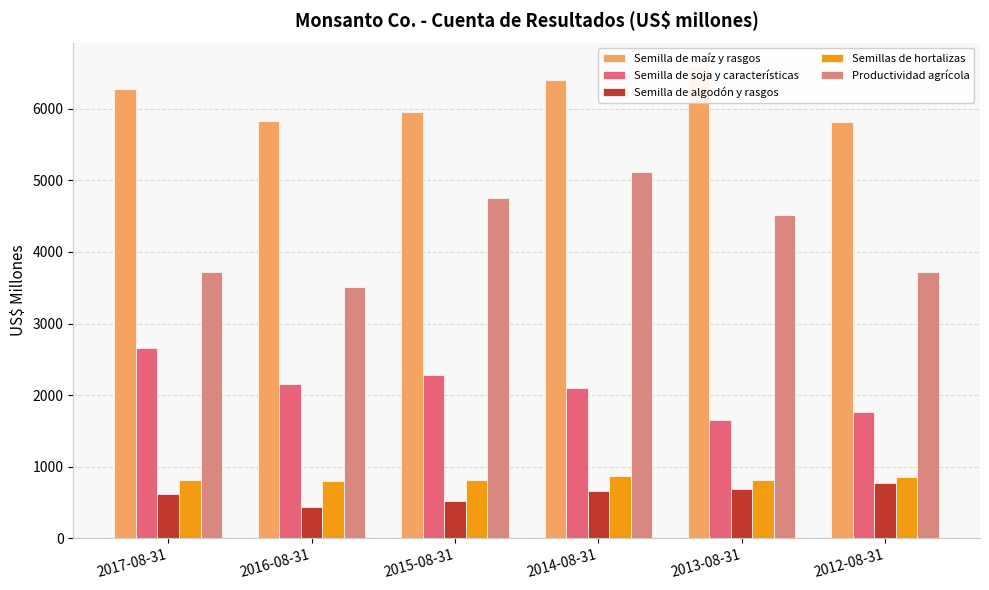

What is the approximate value of Semillas de hortalizas at 2014-08-31, to the nearest 5?

865